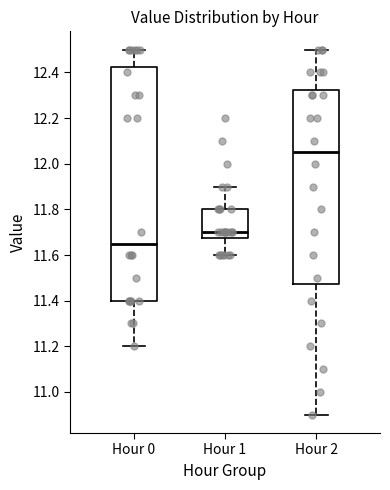

Which box is the tallest, from its lower edge to its upper edge?

Hour 0